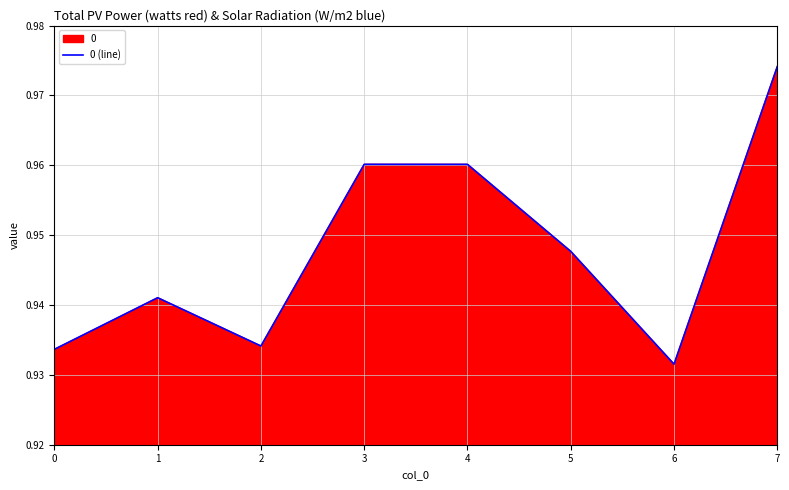

What is the value of the 5th point from the left?

1.0